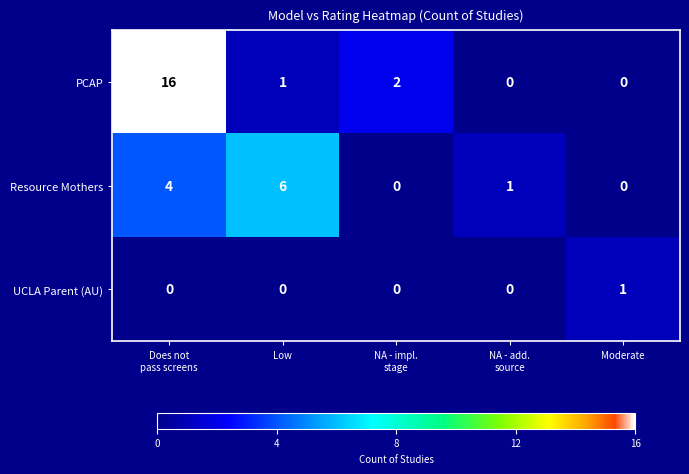

What is the maximum value for Resource Mothers?

6